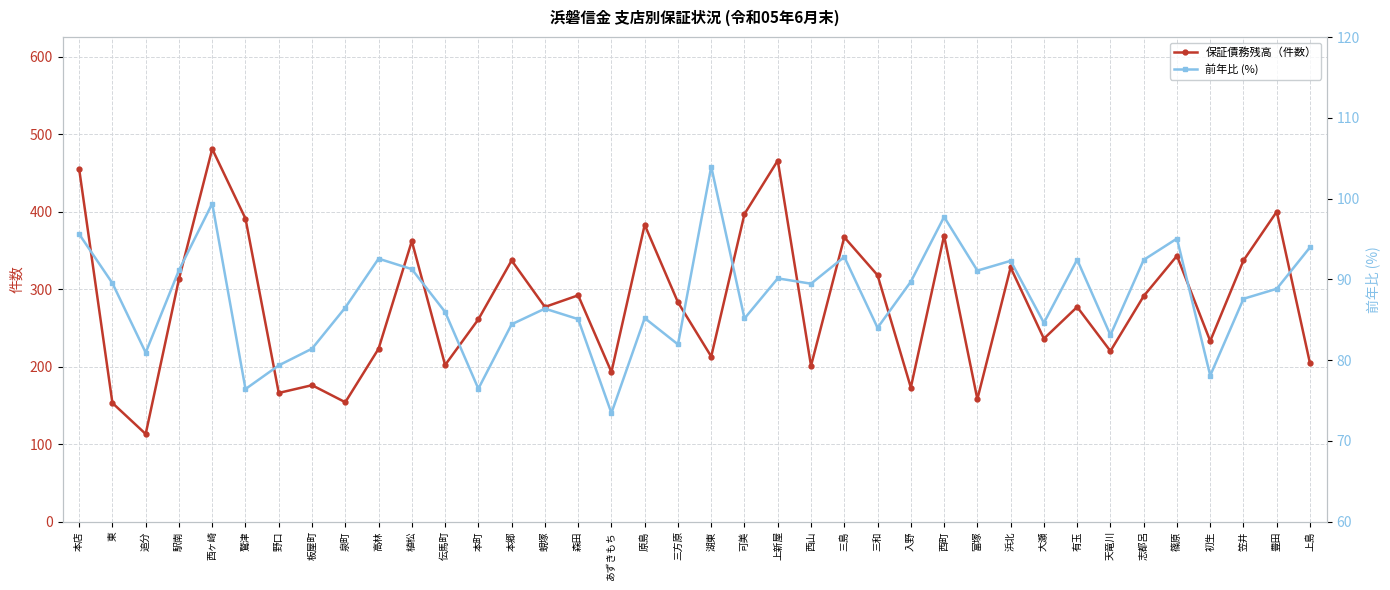

True or false: 保証債務残高（件数） has more than 1 points higher than both neighbors.

True